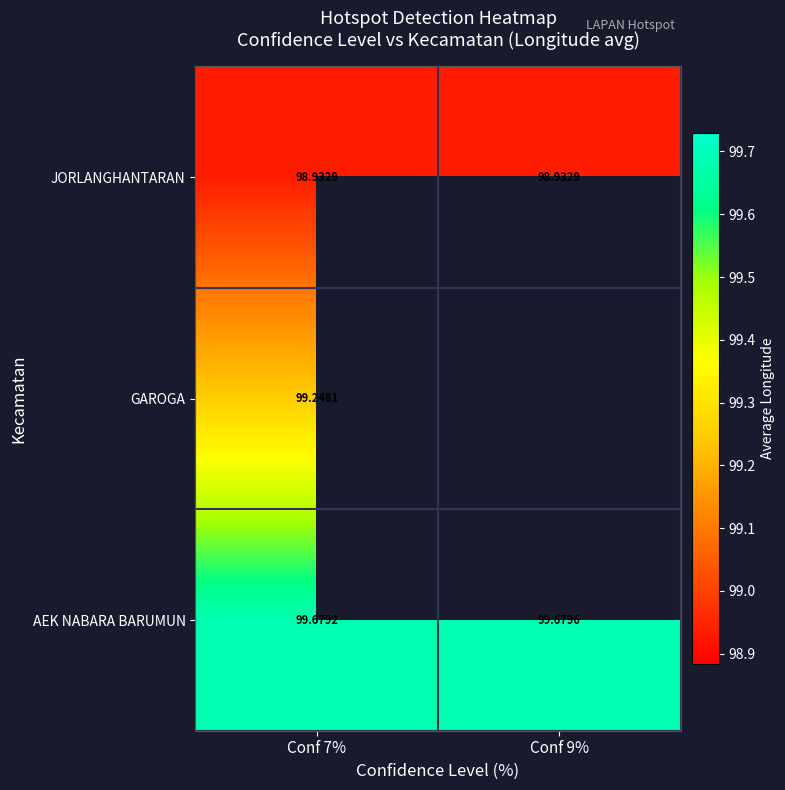

What value does the JORLANGHANTARAN series have at Conf 9%?

98.9